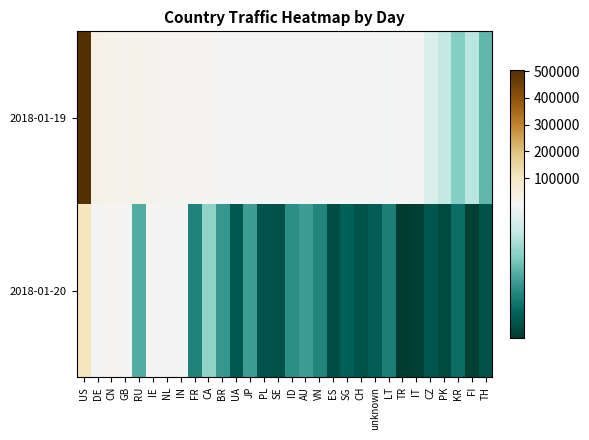

Count the number of data series in this chart.

2